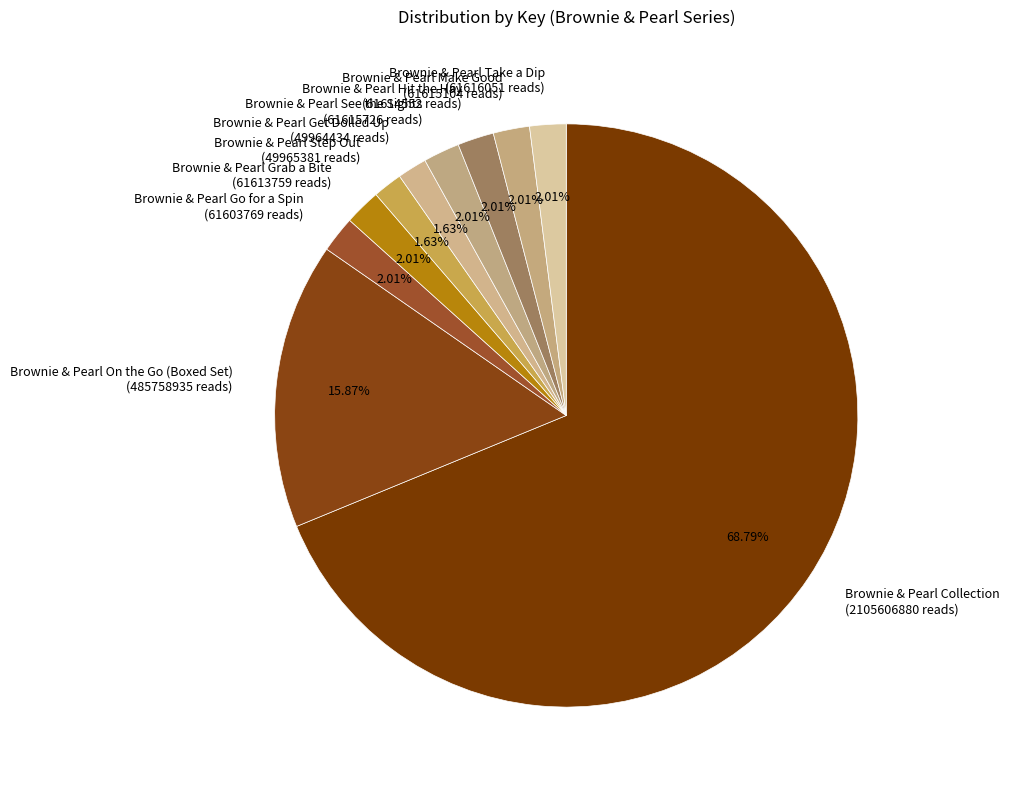

What percentage is the Brownie & Pearl On the Go (Boxed Set) slice, to the nearest percent?

16%